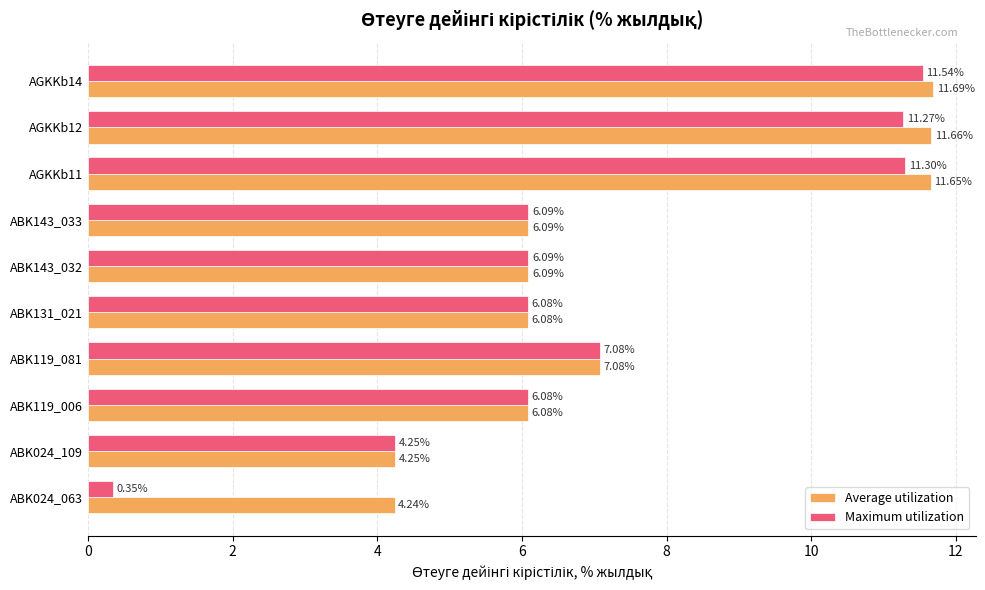

How many data points in Maximum utilization are less than 6?

2